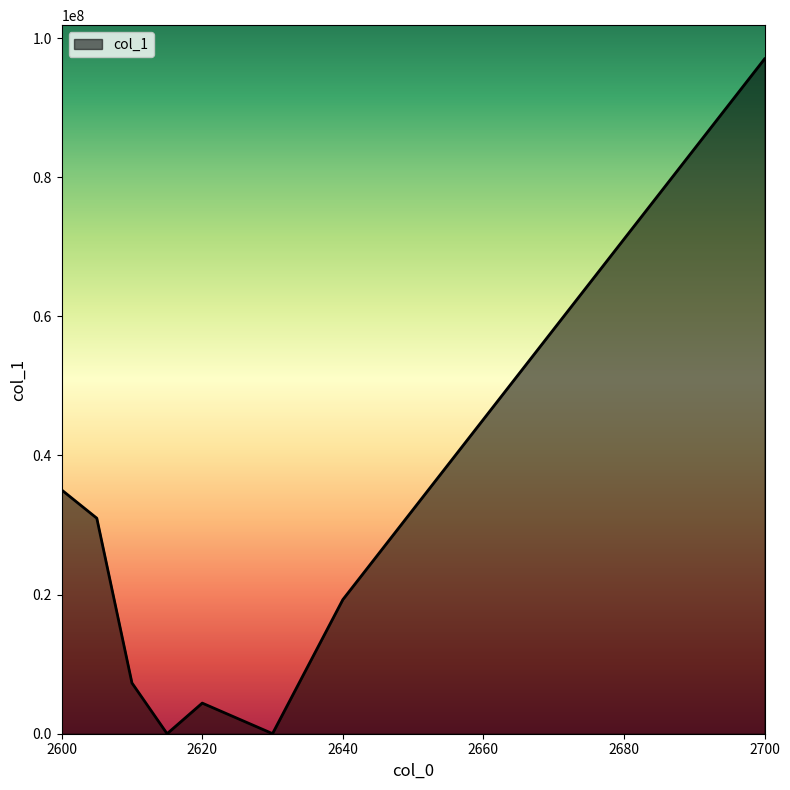

What is the greatest value displayed?

96997322